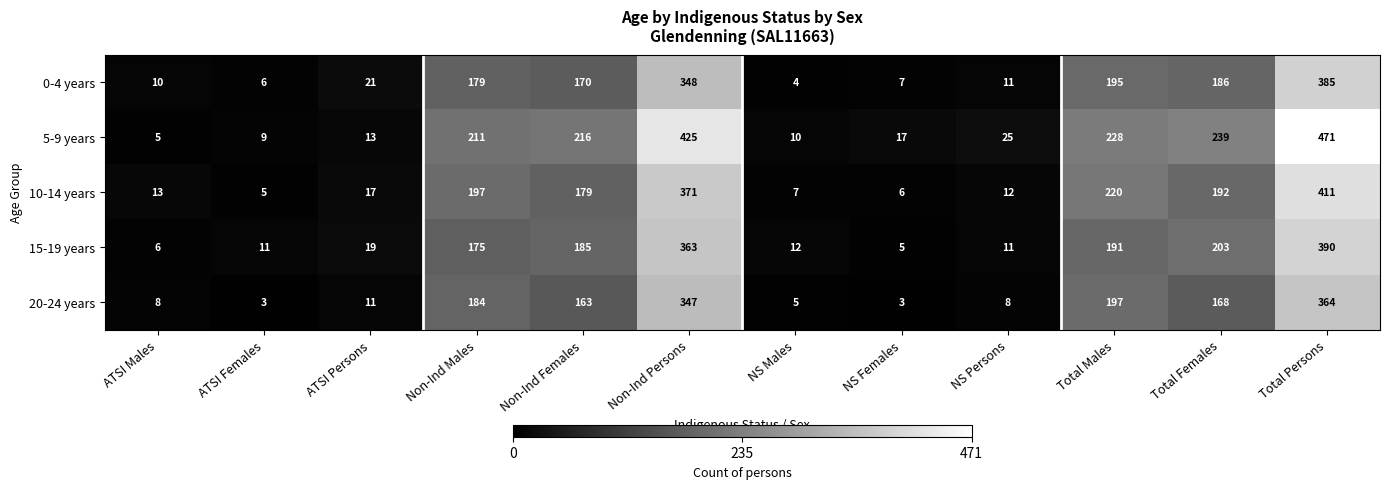

Between NS Males and Total Persons, which series saw the biggest shift?

5-9 years